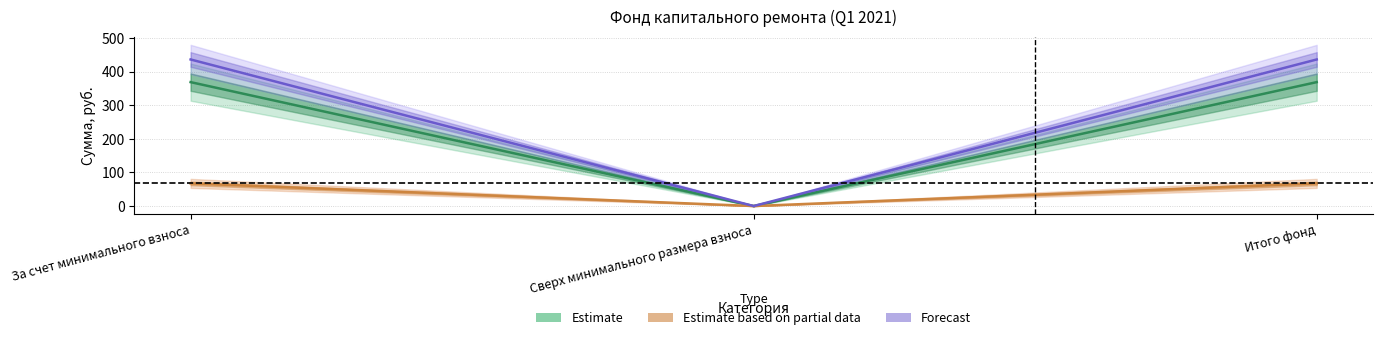

Where is Остаток начало nearest to the value 184?

Сверх минимального размера взноса